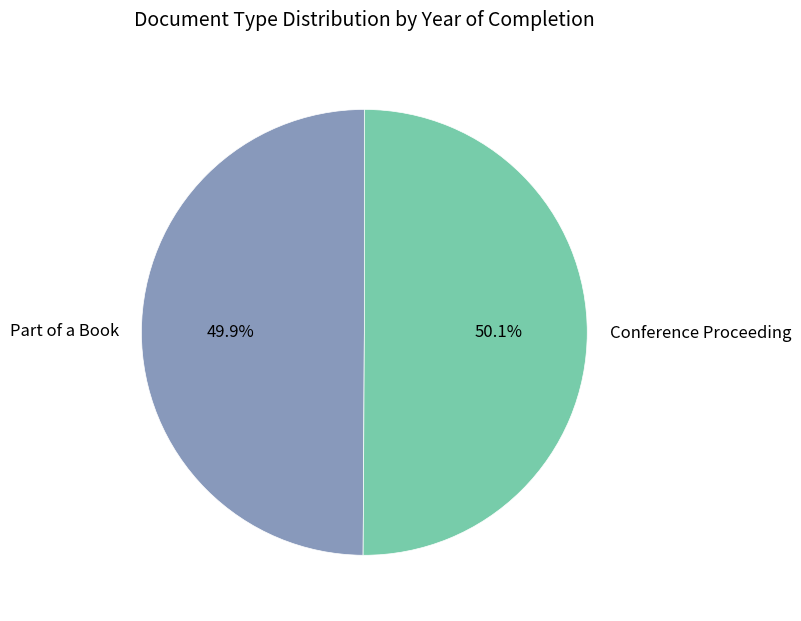

What percentage is NOT represented by Conference Proceeding?

49.9%